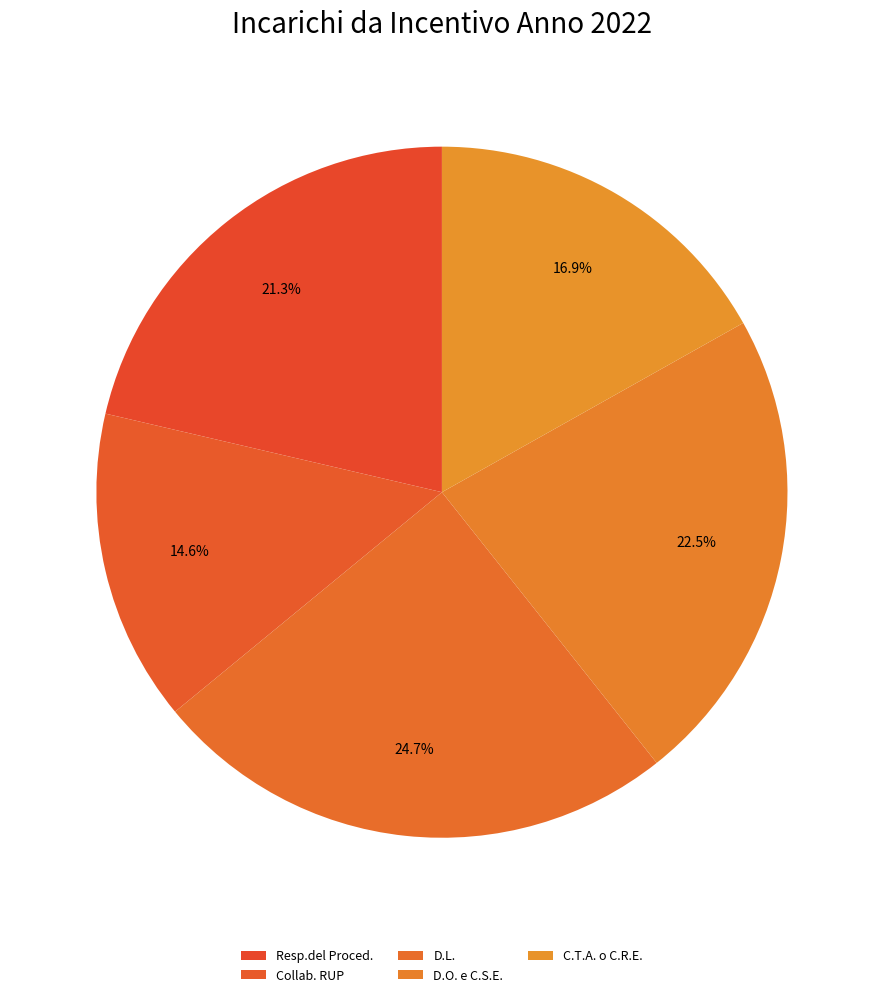

What percentage do C.T.A. o C.R.E. and D.L. together represent?

41.6%